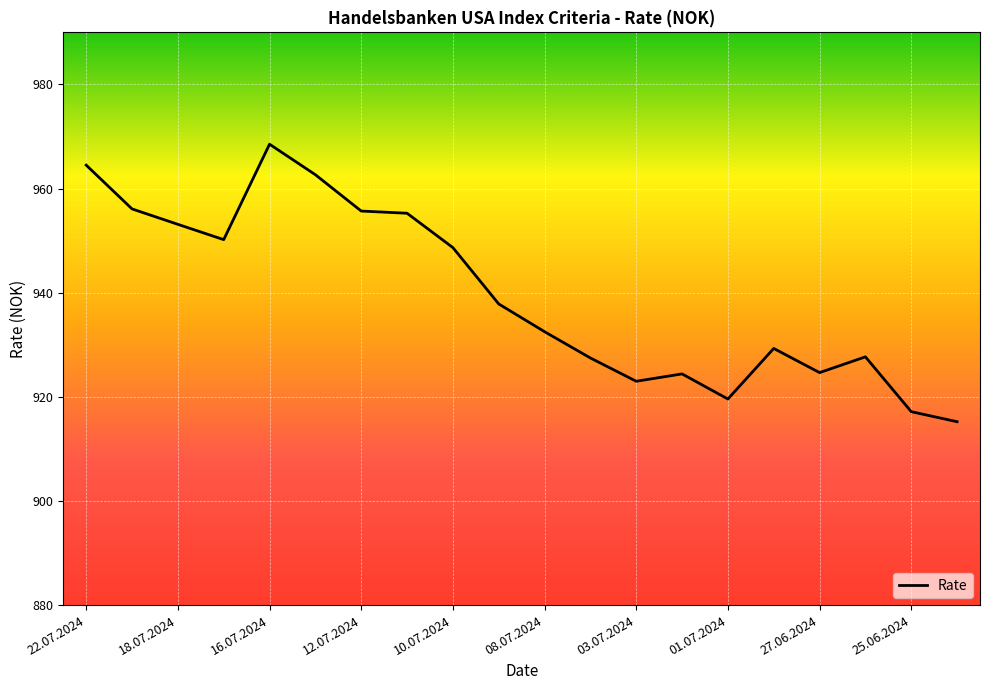

What is the difference between the maximum and minimum values?

53.3